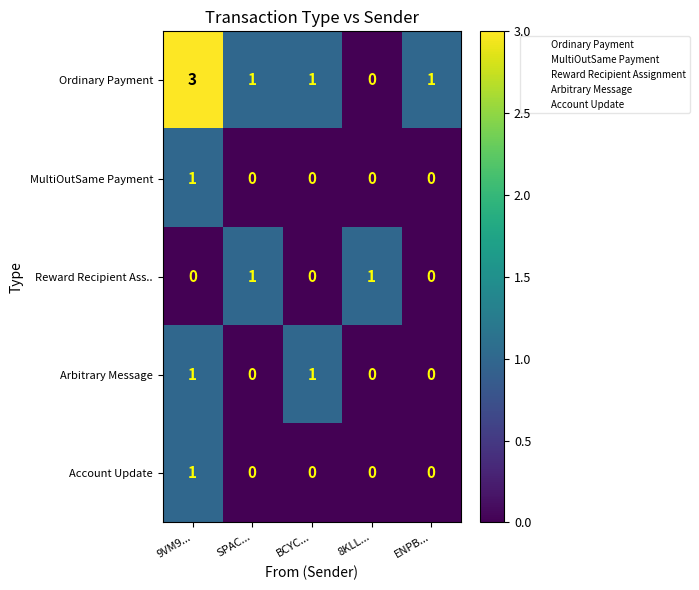

What is the total value across all series at BCYC...?

2